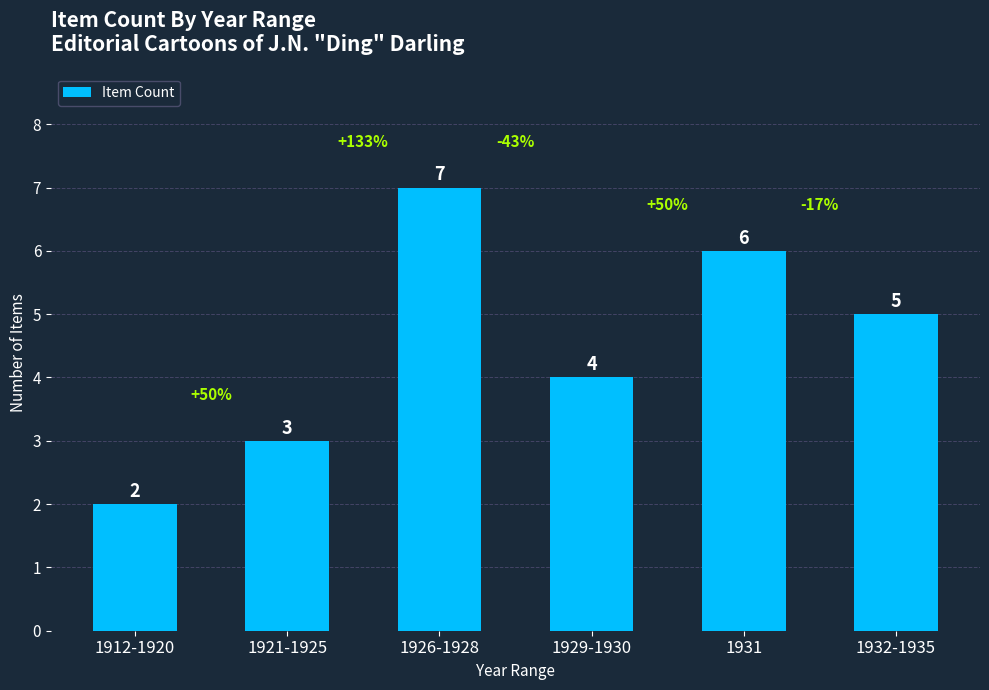

How many bars are there in total?

6